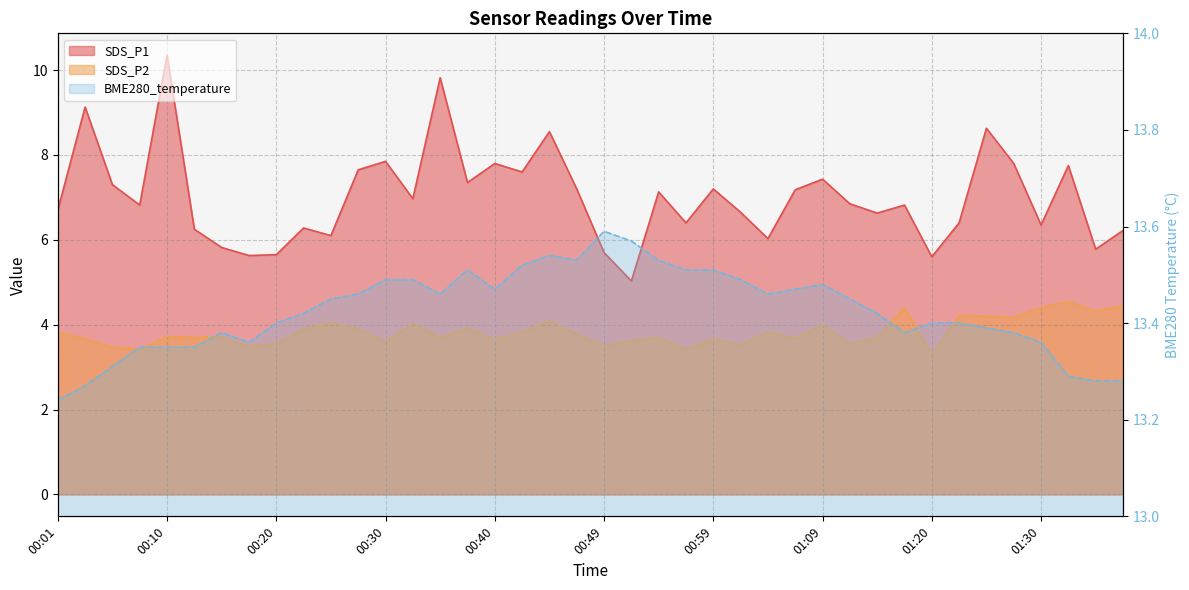

The SDS_P2 series shows 2.4 at 01:15. True or false?

False